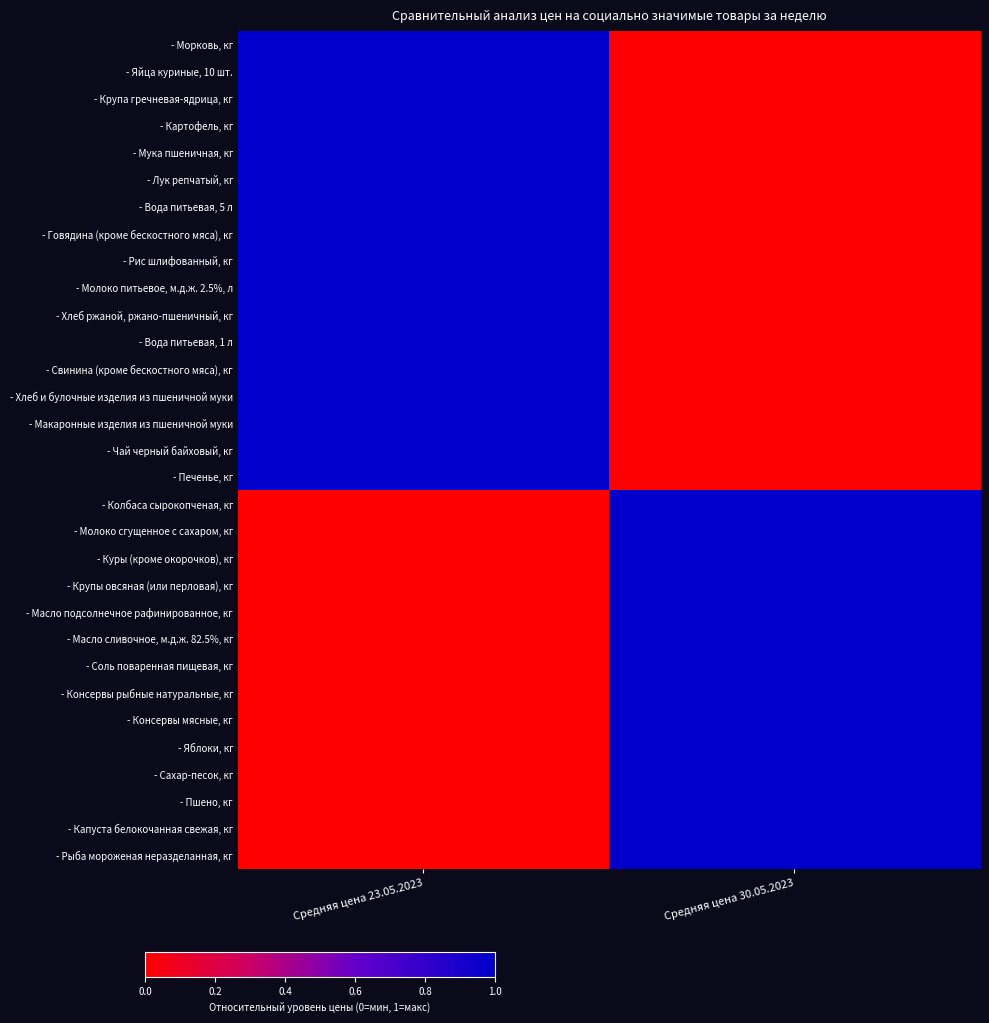

List the series in order of their peak value, lowest first.

- Печенье, кг, - Макаронные изделия из пшеничной муки, - Вода питьевая, 1 л, - Соль поваренная пищевая, кг, - Хлеб и булочные изделия из пшеничной муки, - Крупы овсяная (или перловая), кг, - Хлеб ржаной, ржано-пшеничный, кг, - Молоко питьевое, м.д.ж. 2.5%, л, - Куры (кроме окорочков), кг, - Чай черный байховый, кг, - Молоко сгущенное с сахаром, кг, - Рис шлифованный, кг, - Картофель, кг, - Масло подсолнечное рафинированное, кг, - Свинина (кроме бескостного мяса), кг, - Мука пшеничная, кг, - Вода питьевая, 5 л, - Лук репчатый, кг, - Колбаса сырокопченая, кг, - Капуста белокочанная свежая, кг, - Пшено, кг, - Сахар-песок, кг, - Яблоки, кг, - Говядина (кроме бескостного мяса), кг, - Консервы рыбные натуральные, кг, - Масло сливочное, м.д.ж. 82.5%, кг, - Крупа гречневая-ядрица, кг, - Яйца куриные, 10 шт., - Консервы мясные, кг, - Рыба мороженая неразделанная, кг, - Морковь, кг